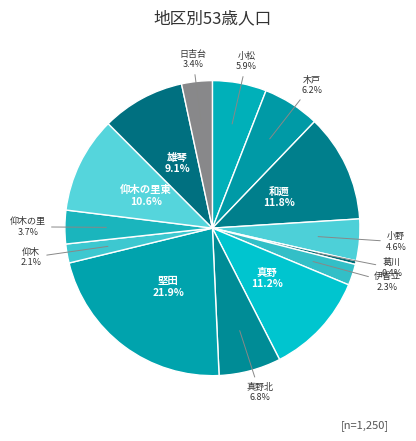

To the nearest percent, what is the average slice percentage?

7%